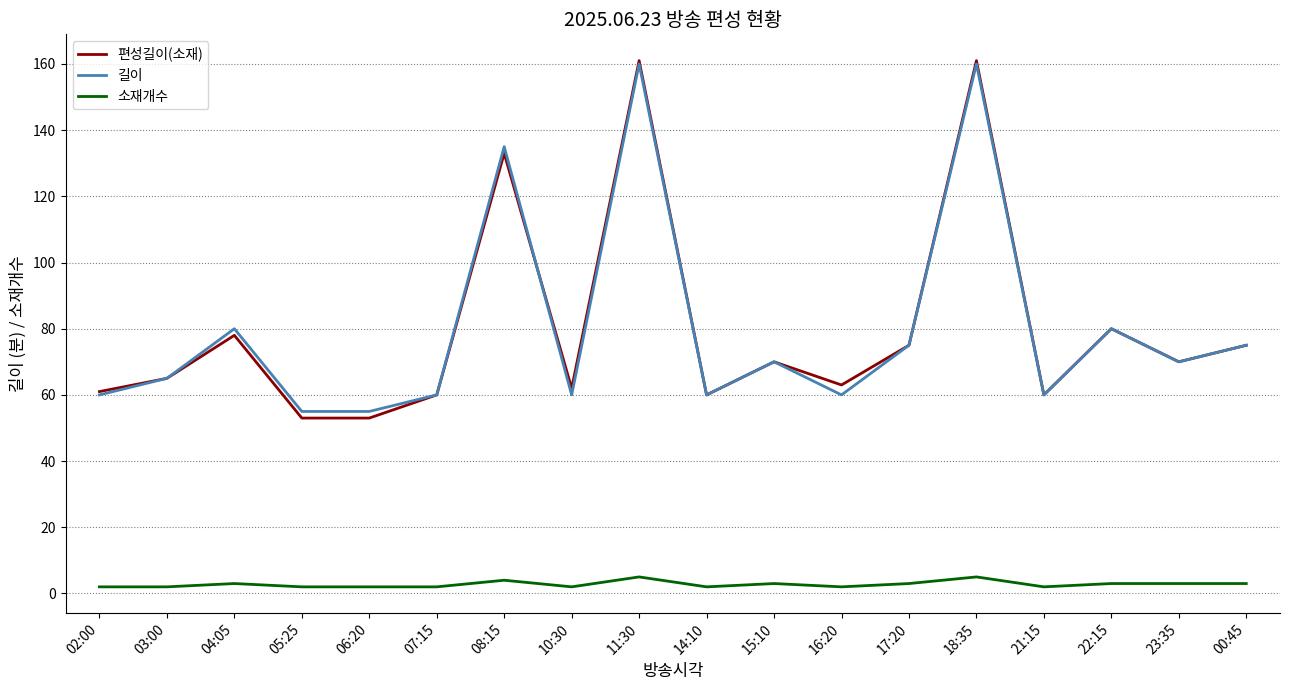

Reading left to right, extract all data points from this chart.

편성길이(소재): 02:00=61	03:00=65	04:05=78	05:25=53	06:20=53	07:15=60	08:15=133	10:30=62	11:30=161	14:10=60	15:10=70	16:20=63	17:20=75	18:35=161	21:15=60	22:15=80	23:35=70	00:45=75
길이: 02:00=60	03:00=65	04:05=80	05:25=55	06:20=55	07:15=60	08:15=135	10:30=60	11:30=160	14:10=60	15:10=70	16:20=60	17:20=75	18:35=160	21:15=60	22:15=80	23:35=70	00:45=75
소재개수: 02:00=2	03:00=2	04:05=3	05:25=2	06:20=2	07:15=2	08:15=4	10:30=2	11:30=5	14:10=2	15:10=3	16:20=2	17:20=3	18:35=5	21:15=2	22:15=3	23:35=3	00:45=3